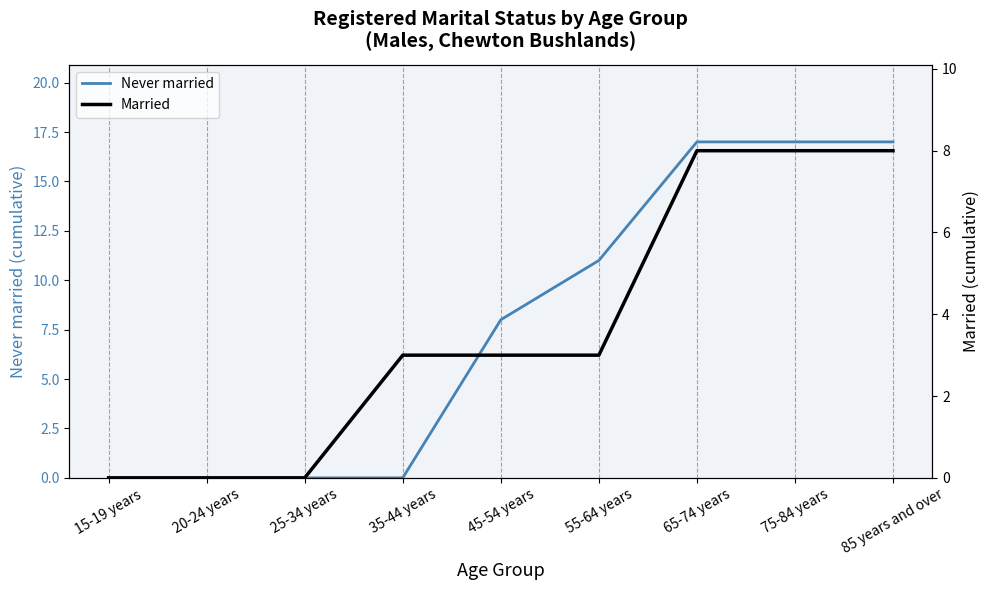

How many data points does each series have?

9